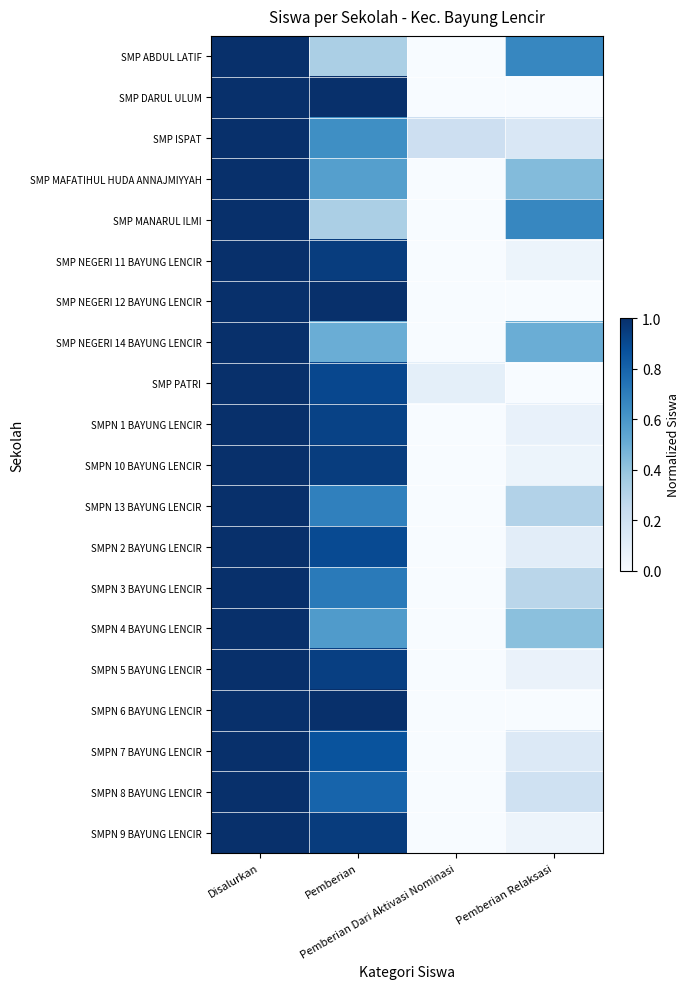

What is the difference between the highest and lowest values at Pemberian?

0.7